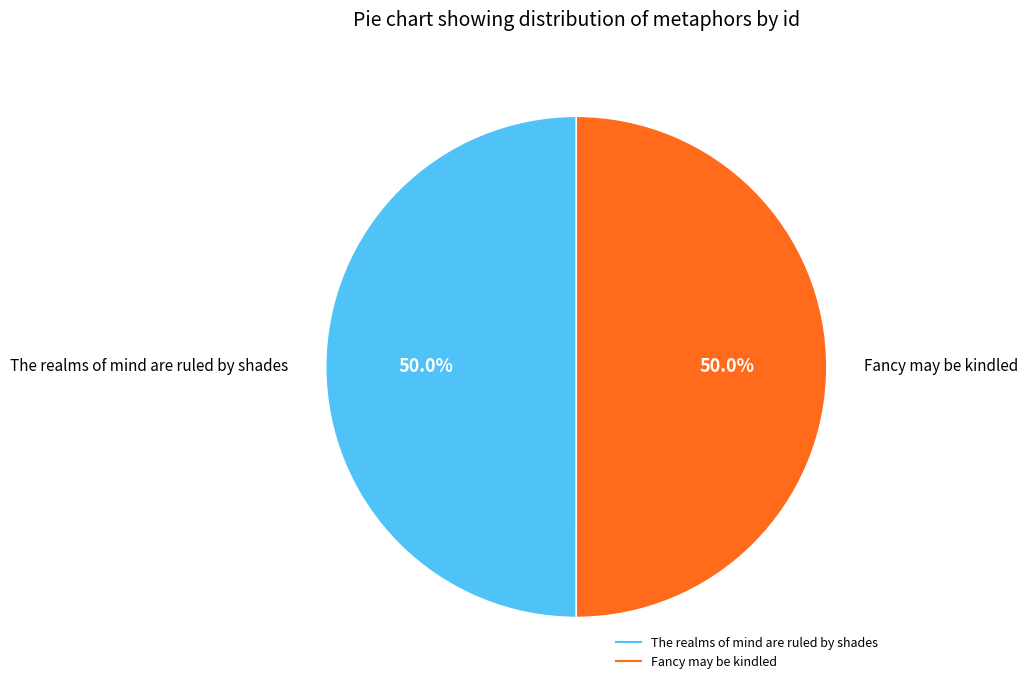

Is it true that Fancy may be kindled is 50% of the pie?

True